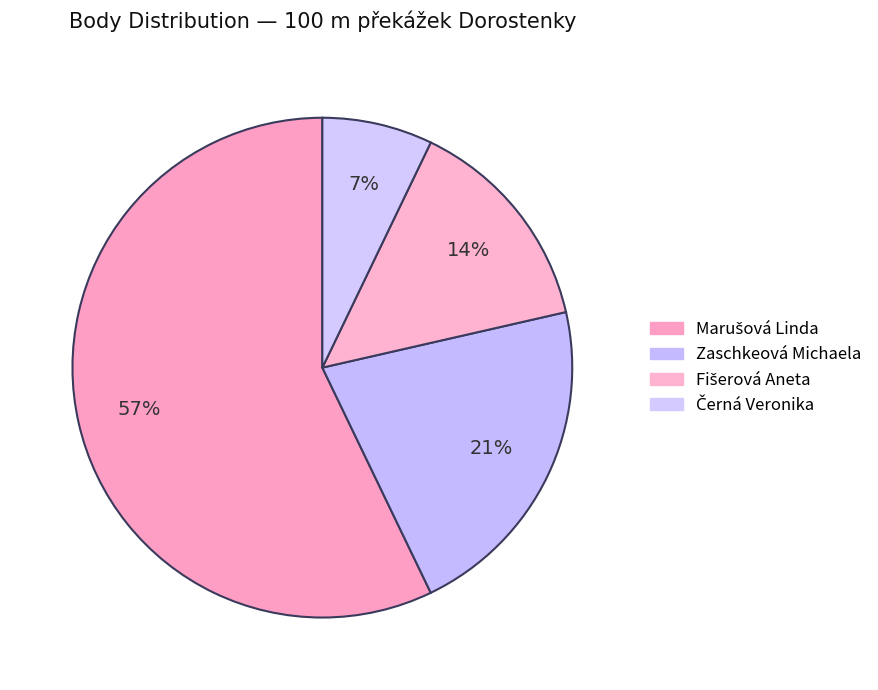

Count the number of slices in the pie.

4